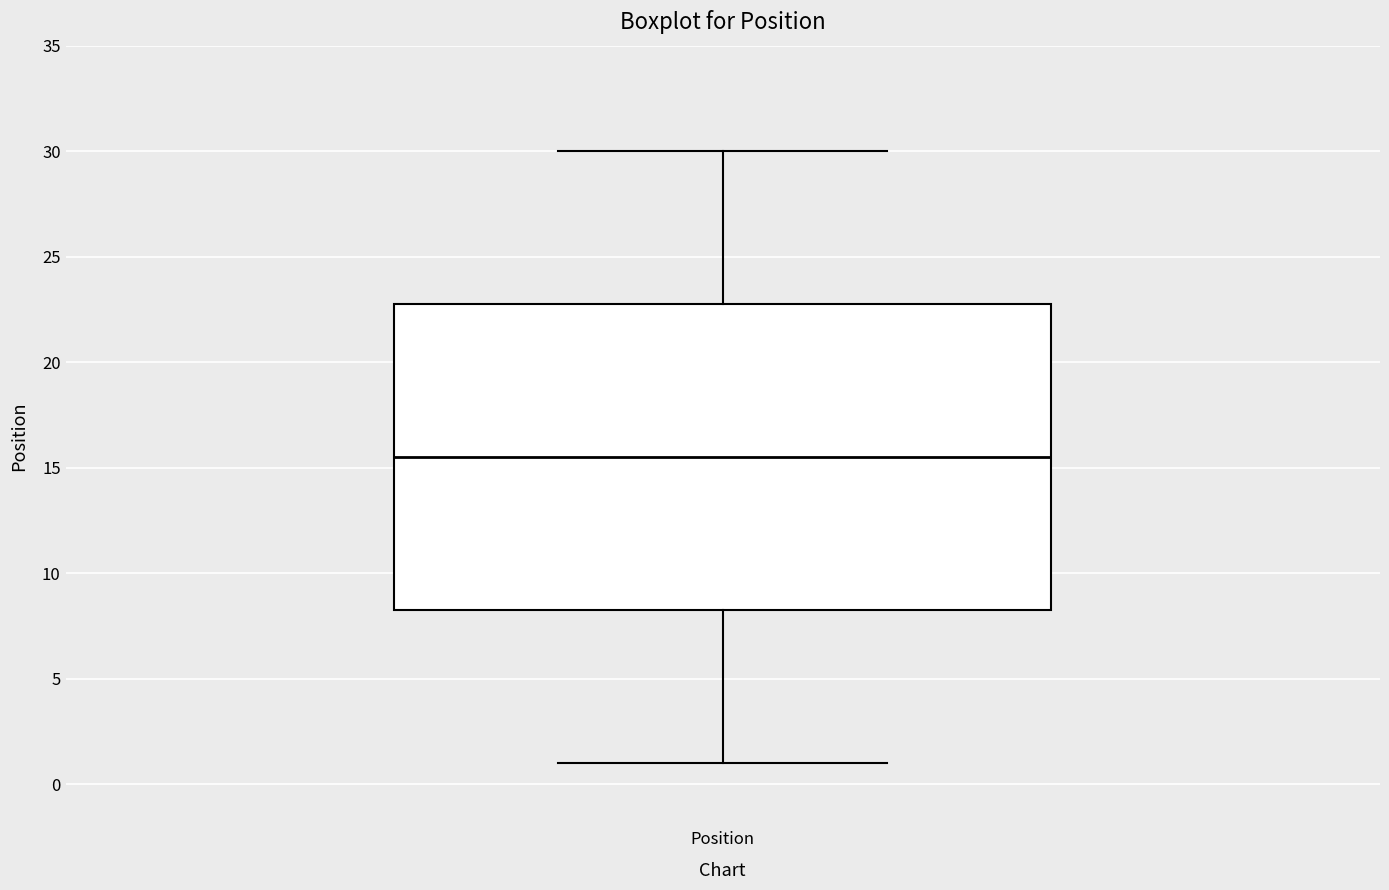

Transcribe this box plot: give where the median line is, the range the box spans, and where the two whiskers end, as read against the y-axis. The values are not printed on the chart, so give them approximately, as read against the axis.

median 15.5, box 8.5 to 23.0, whiskers 1.0 to 30.0